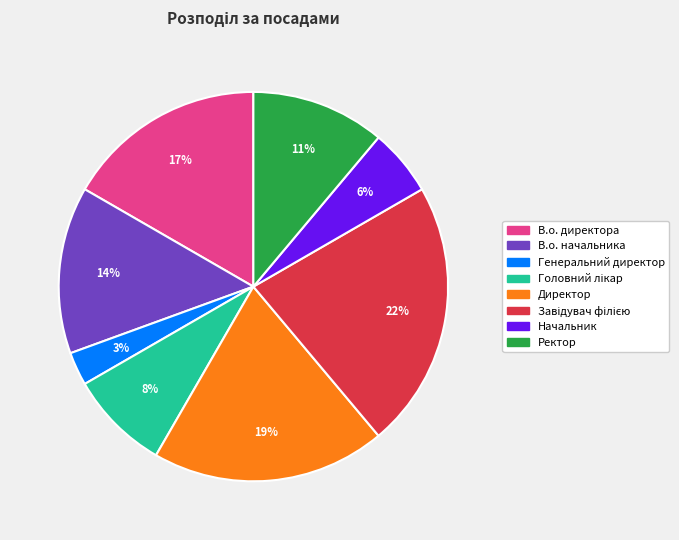

To the nearest percent, what is the difference between the Начальник and В.о. директора slice percentages?

11%